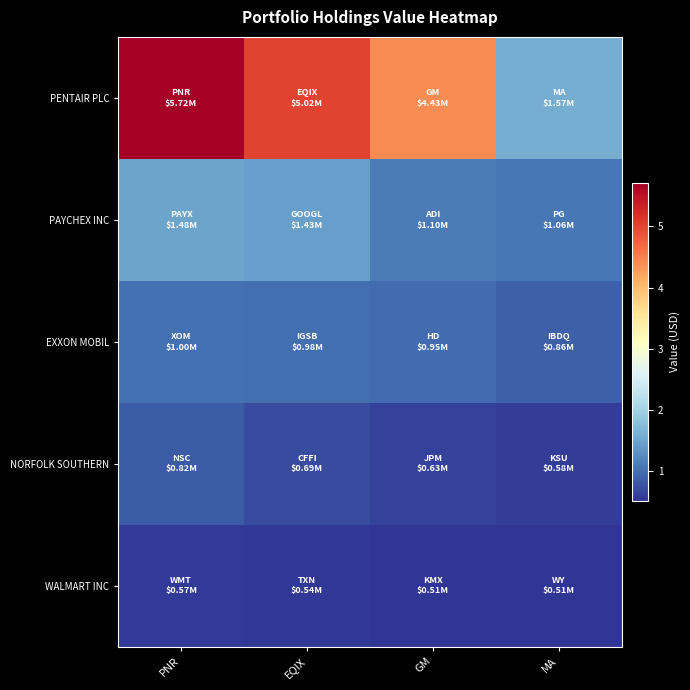

At how many categories does at least one series exceed 678941?

4